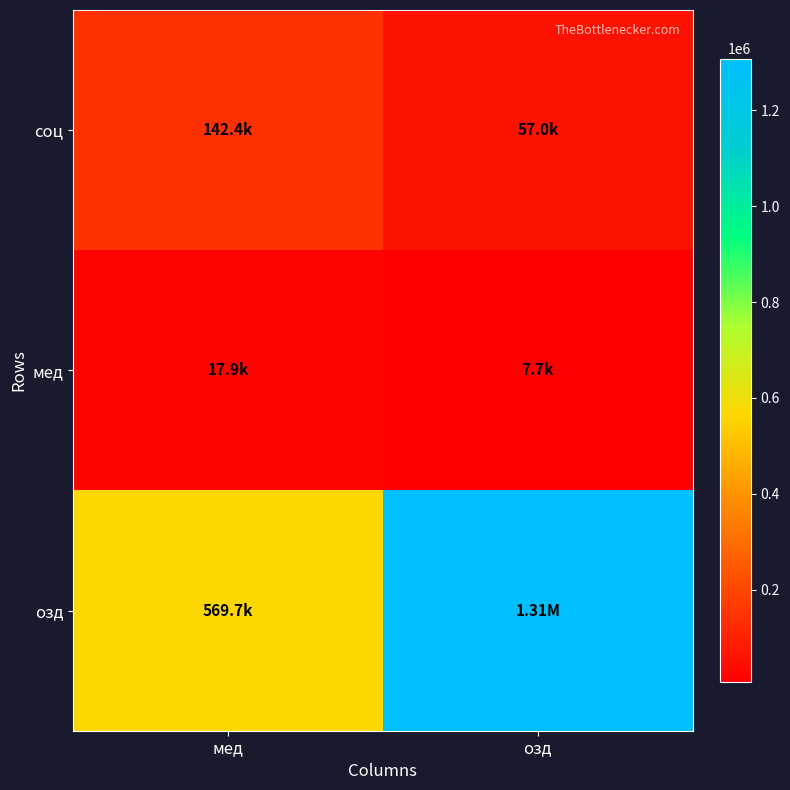

What is the greatest value displayed?

1307383.5